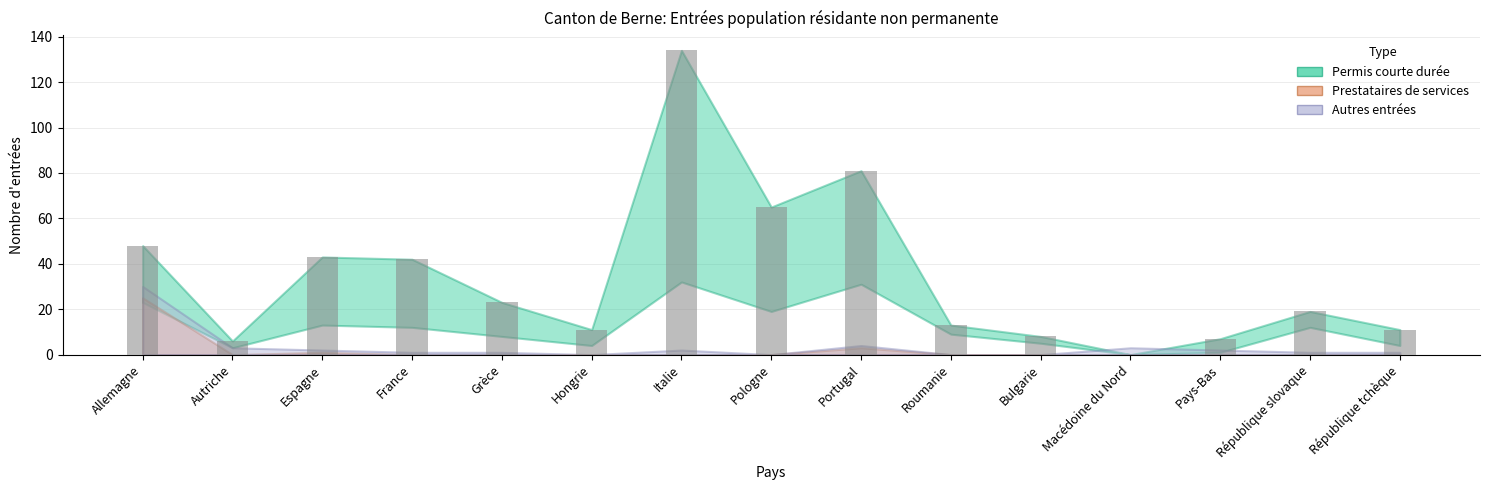

Which has a higher value, Allemagne or Italie?

Italie